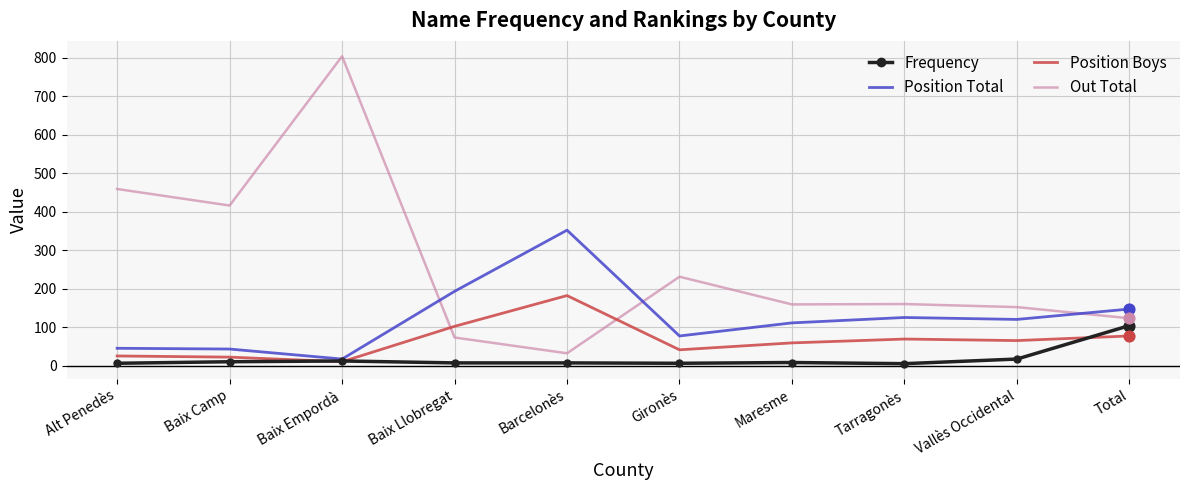

Which series has the largest total across all categories?

Out Total